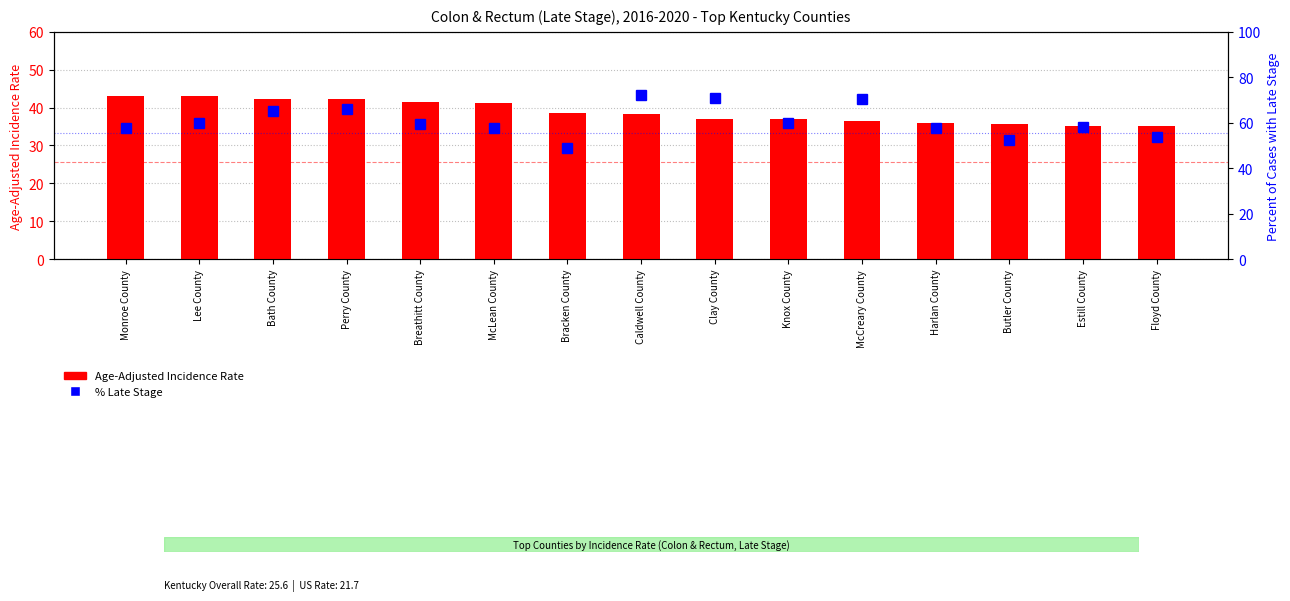

What are all the series names shown in the legend?

Age-Adjusted Incidence Rate, Percent of Cases with Late Stage